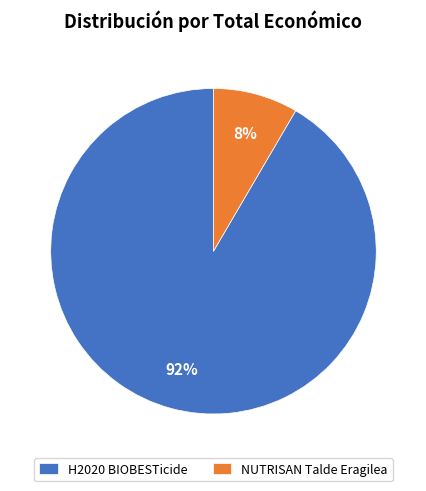

Do H2020 BIOBESTicide and NUTRISAN Talde Eragilea together represent more than half of the pie?

Yes